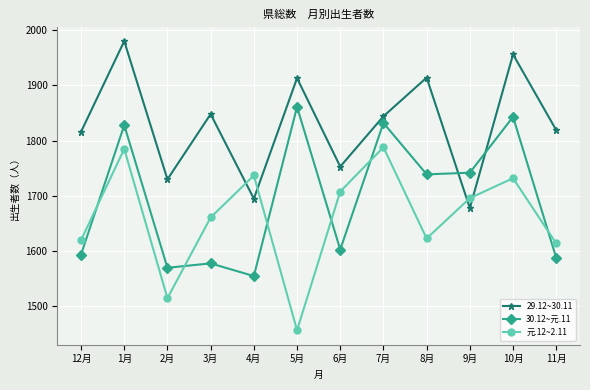

At which label does 29.12~30.11 reach its peak?

1月